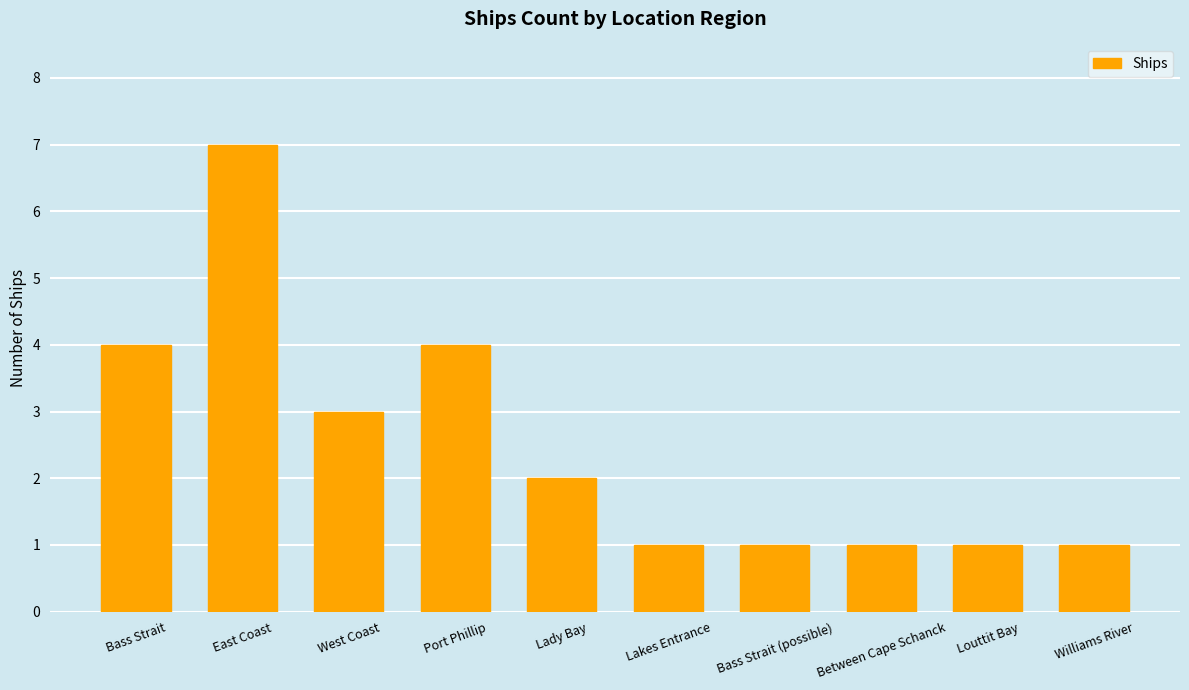

Are the bars horizontal?

No